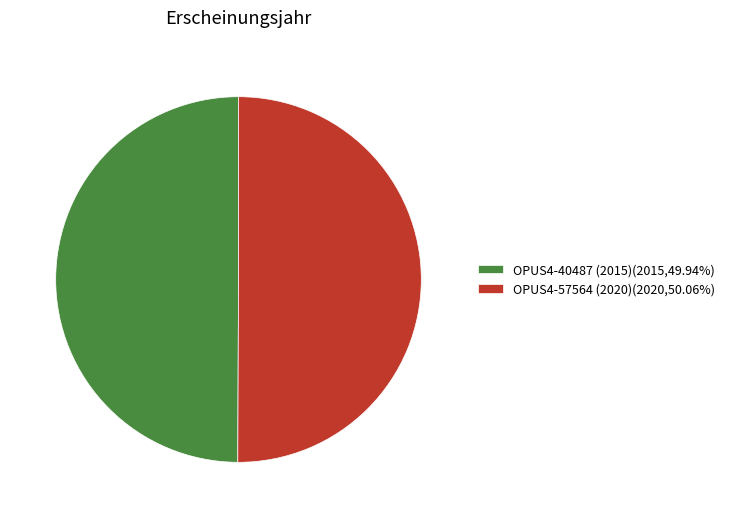

Approximately how many times larger is the value at OPUS4-40487 (2015)(2015,49.94%) compared to OPUS4-57564 (2020)(2020,50.06%)?

1.0